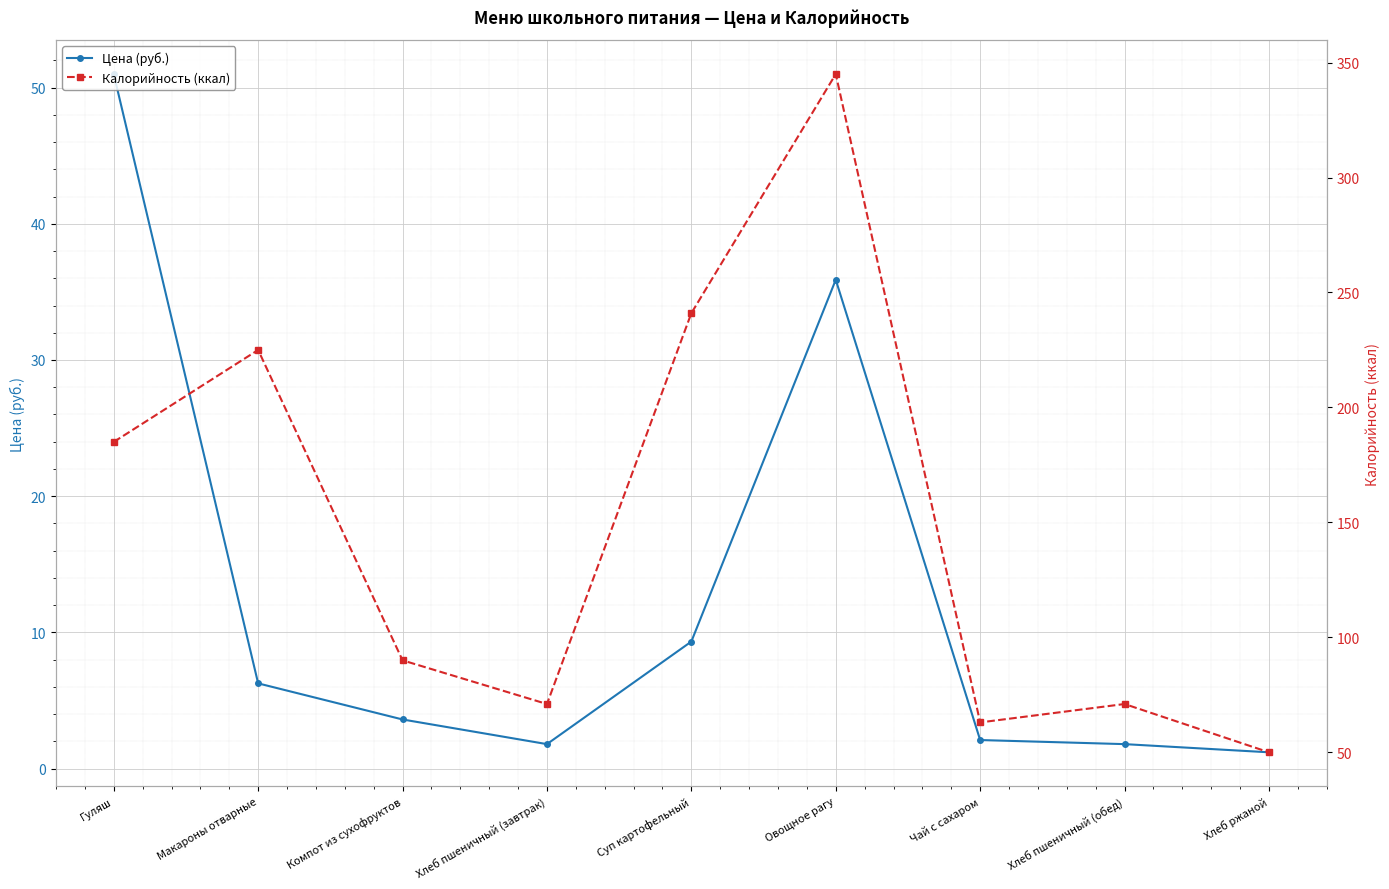

True or false: Цена (руб.) and Калорийность (ккал) intersect in this chart.

False